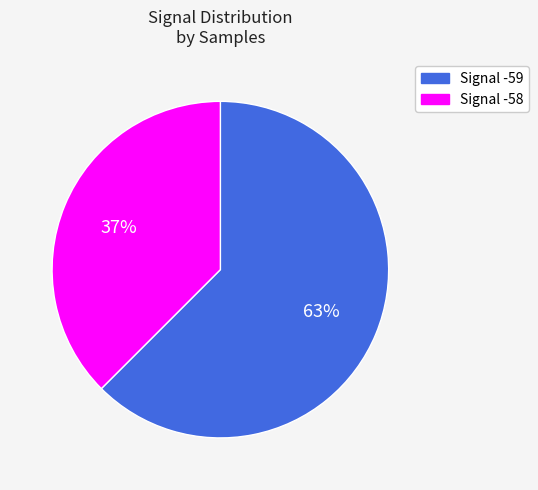

Approximately how many times larger is the value at Signal -59 compared to Signal -58?

1.7